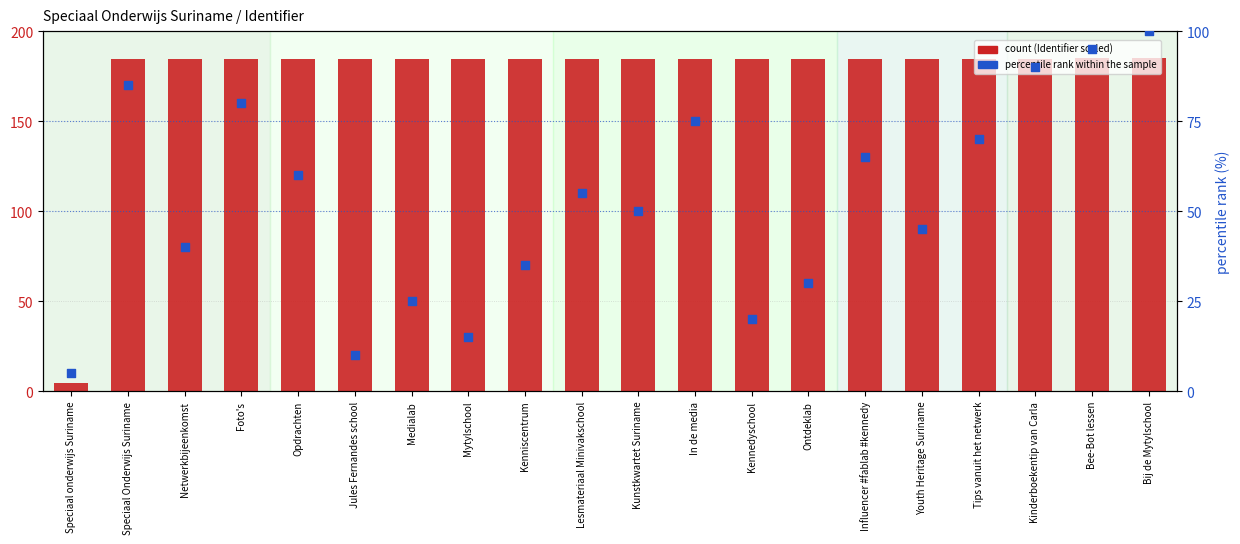

At how many categories does at least one series exceed 30?

19